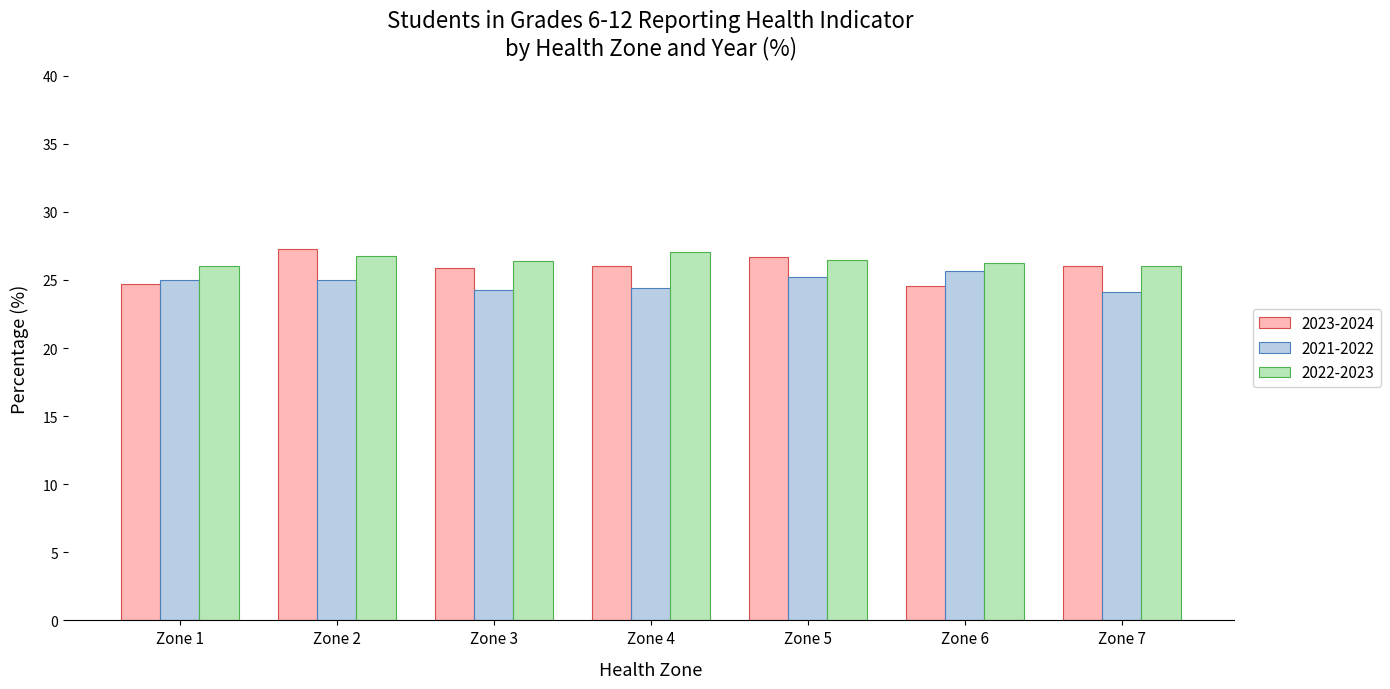

How many series are shown in this chart?

3